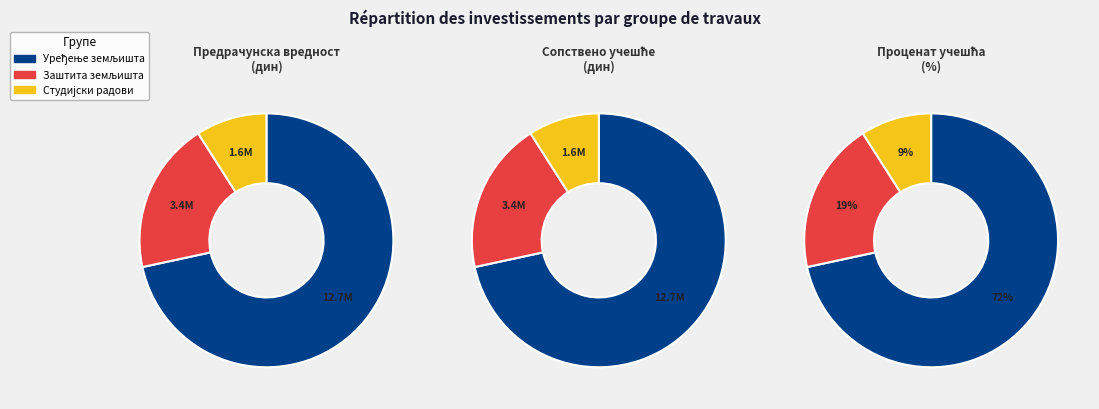

Rank the categories by value from lowest to highest.

3 Студијско истраживачки радови, 2 Заштита пољопривредног земљишта, 1 Уређење пољопривредног земљишта